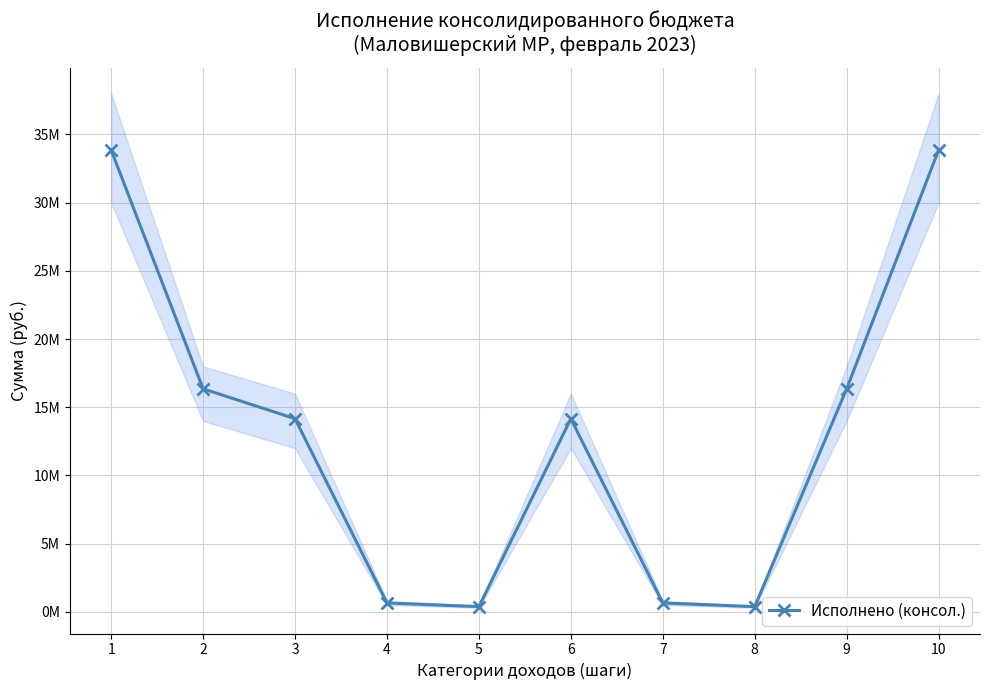

The value at 10 is 33863947.9. True or false?

True